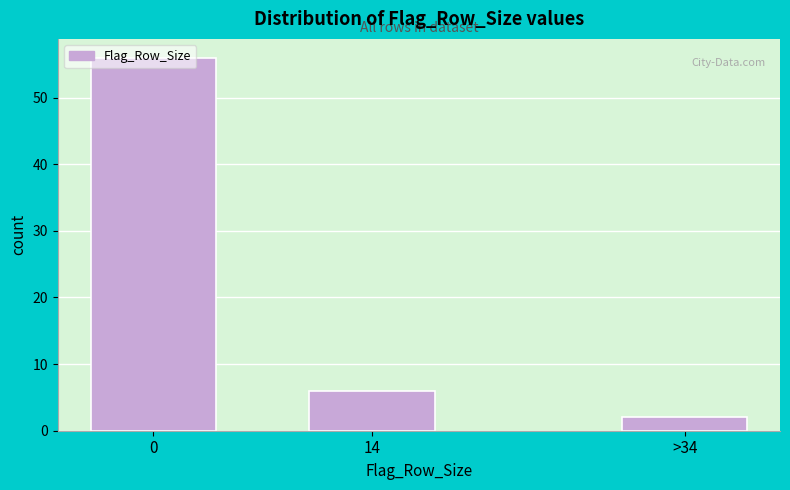

What is the greatest value displayed?

56